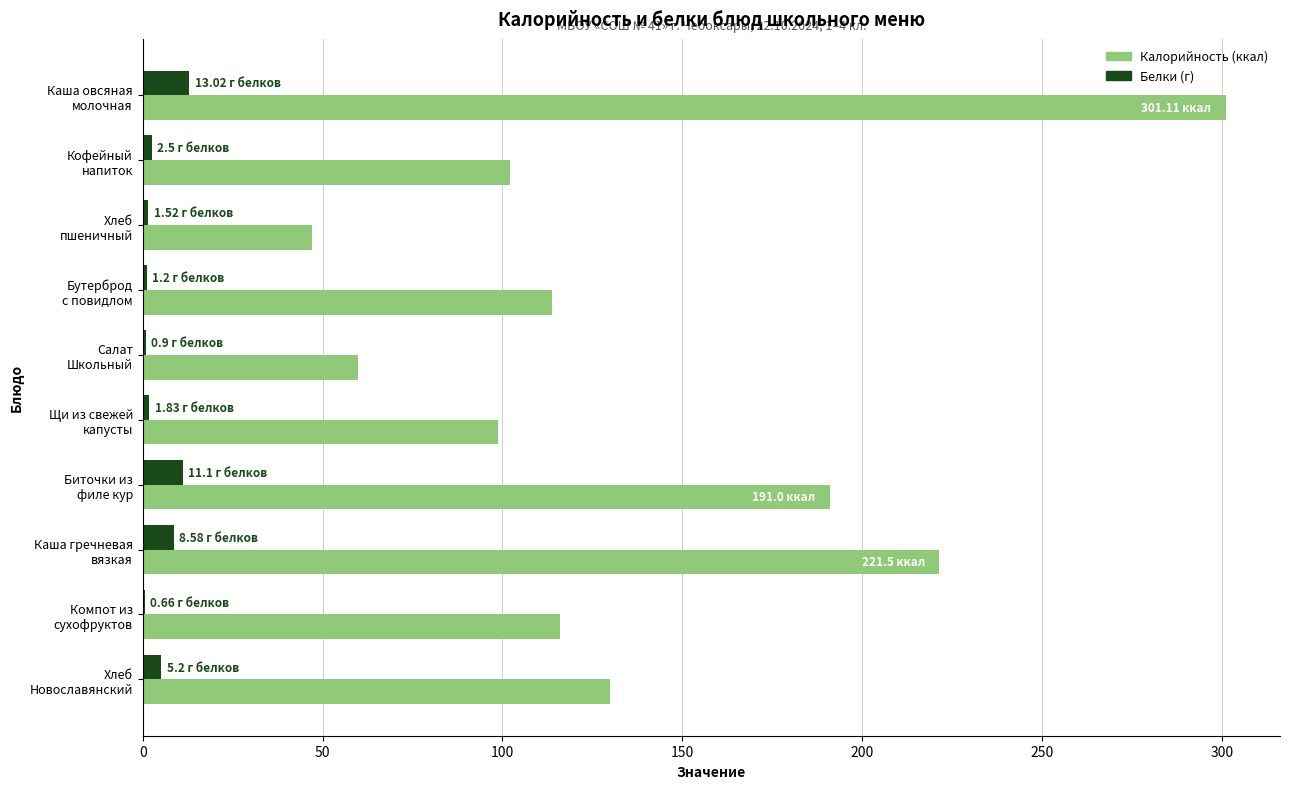

Count the number of categories in the chart.

10